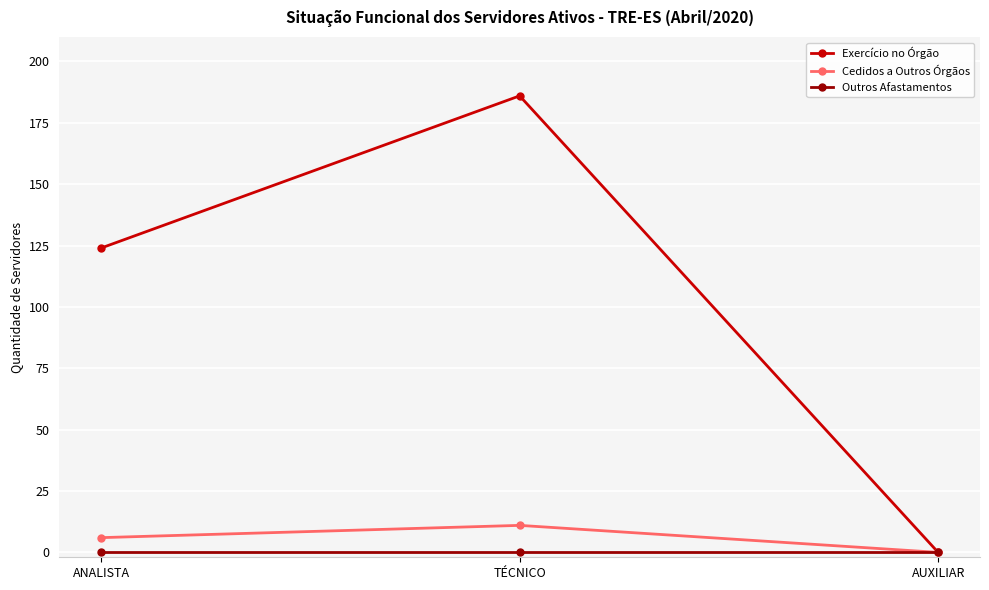

Does the chart display data point markers on the line(s)?

Yes